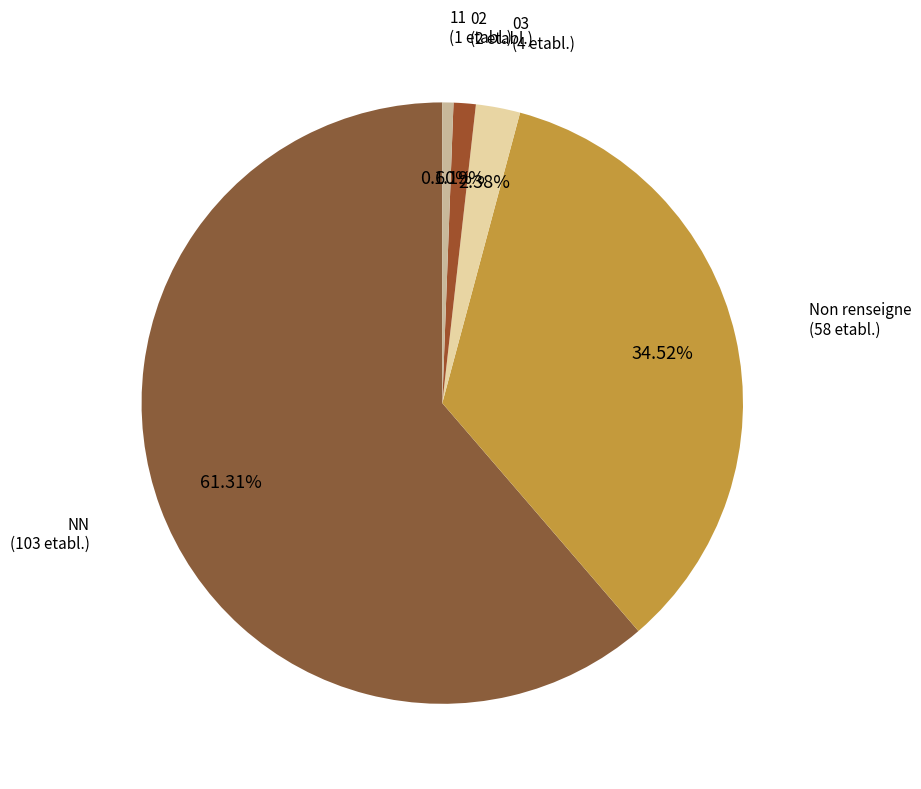

Rank the categories by value from lowest to highest.

11, 02, 03, Non renseigne, NN